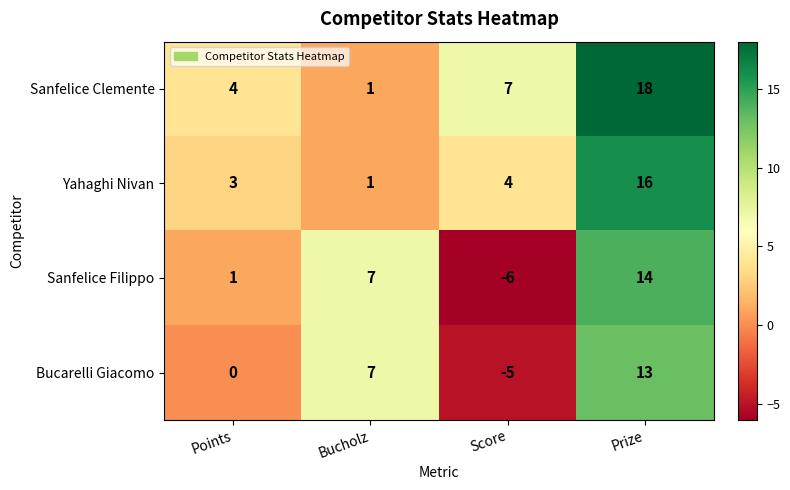

How many data points in Sanfelice Filippo are less than 7?

2